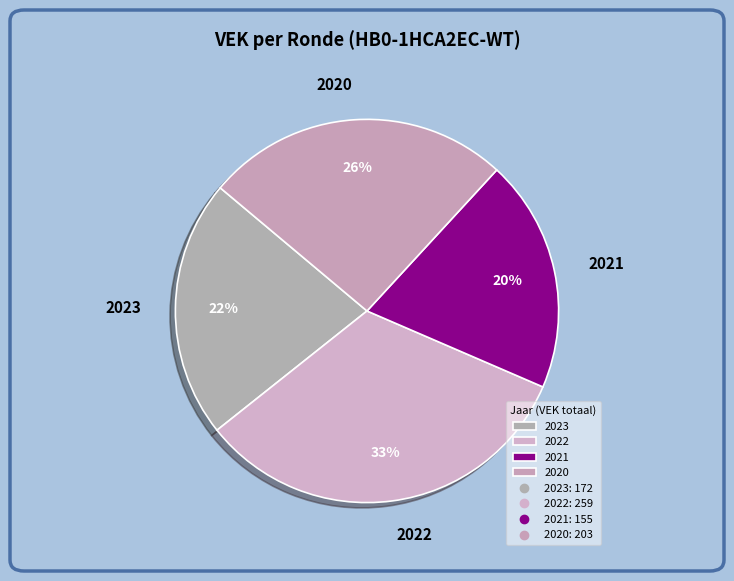

Is there a majority slice in this chart?

No